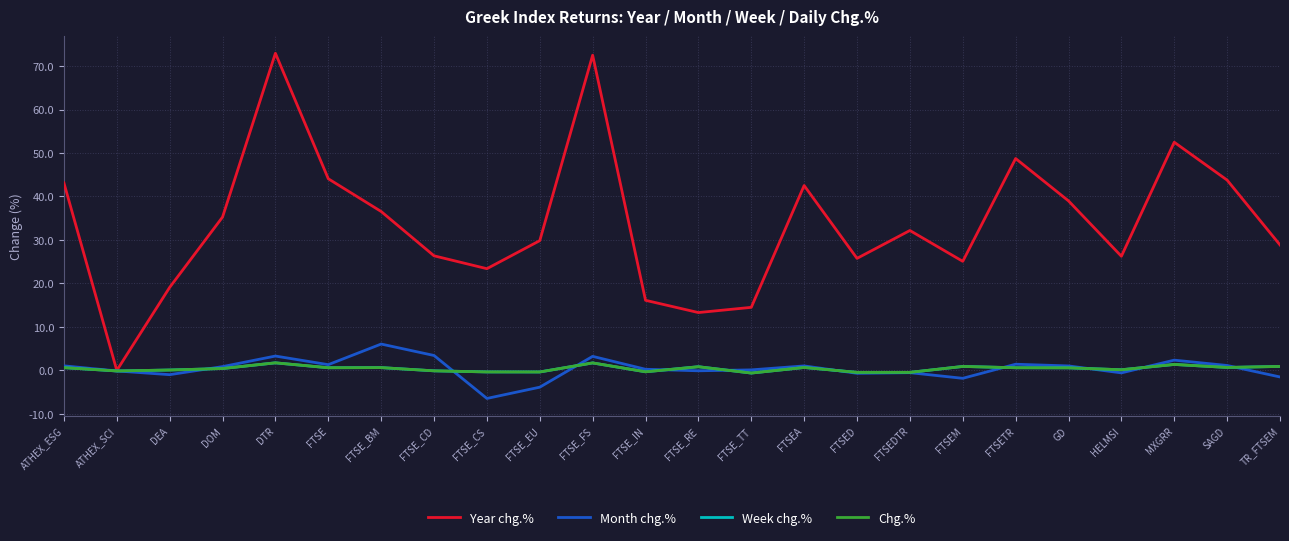

Is the value of Year chg.% at DEA greater than the value of Week chg.% at FTSED?

Yes